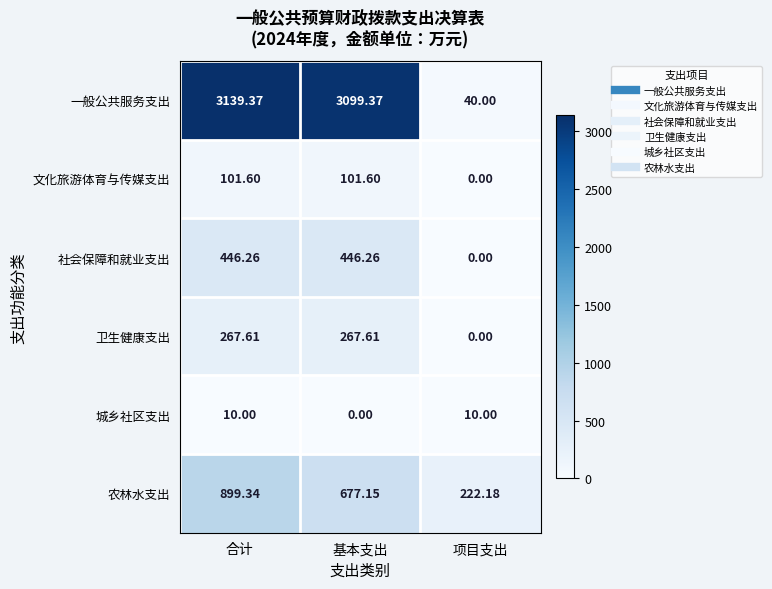

At which category is the sum across all series the highest?

合计